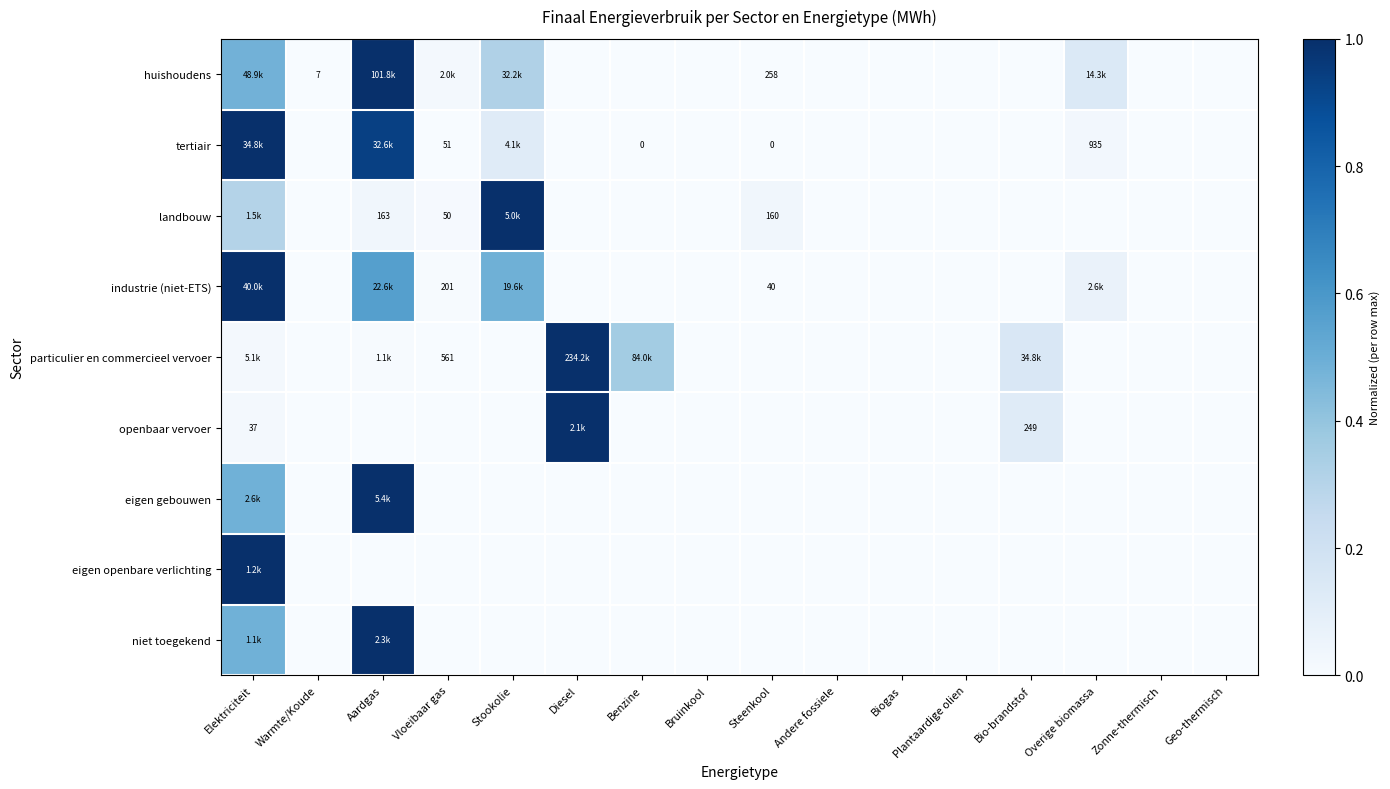

The value of industrie (niet-ETS) at Plantaardige olien is 0.0. True or false?

True